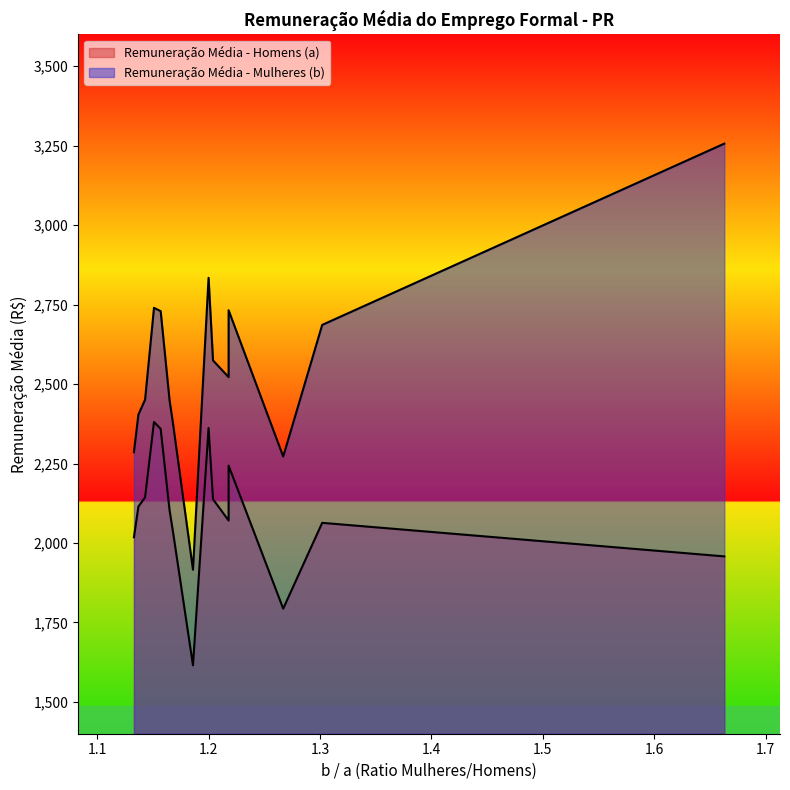

The Remuneração Média - Mulheres (b) series shows 869.0 at GENERAL CARNEIRO. True or false?

False